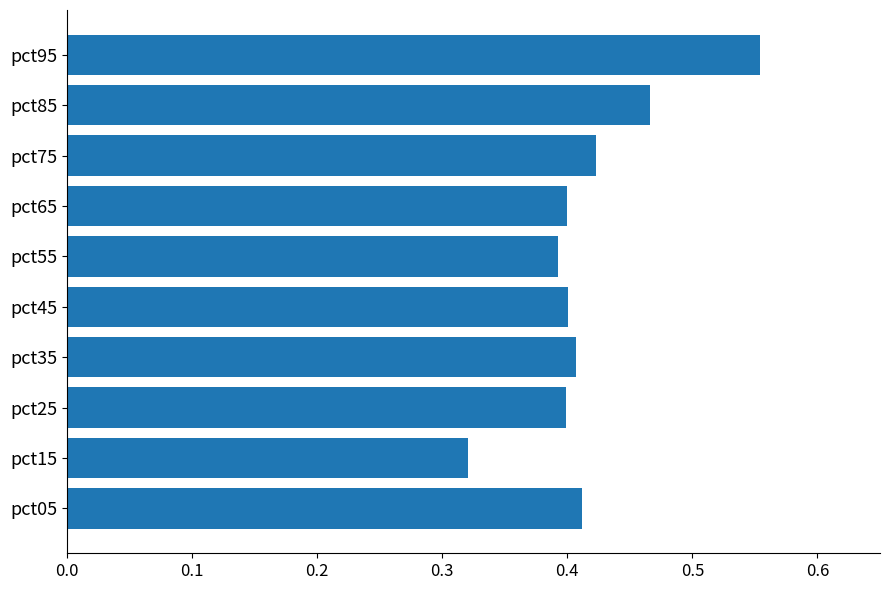

Which has a higher value, pct85 or pct95?

pct95